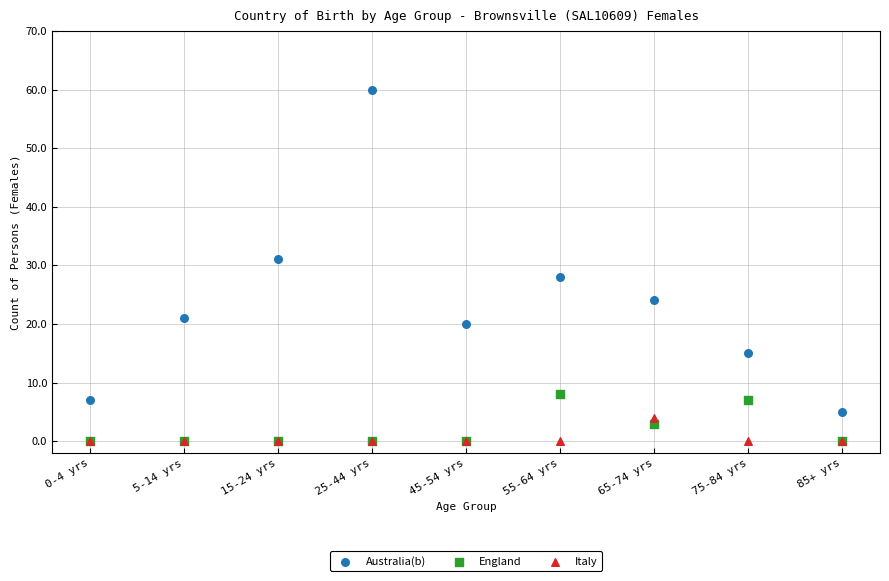

Across all series, what Y value is closest to 30?

31